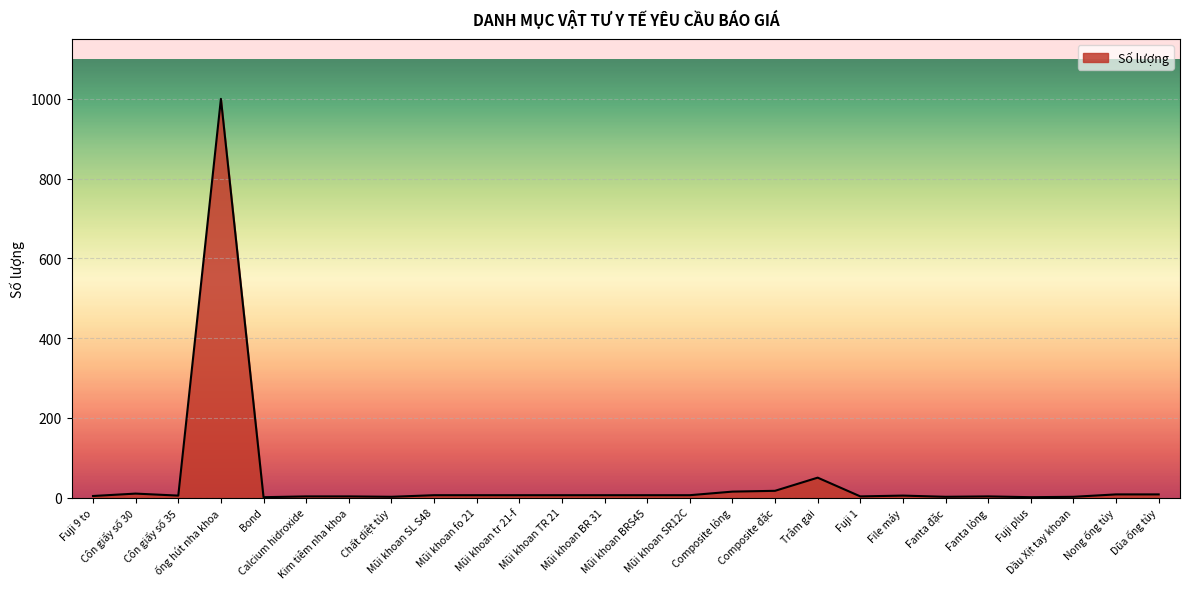

What is the maximum value shown in the chart?

1000